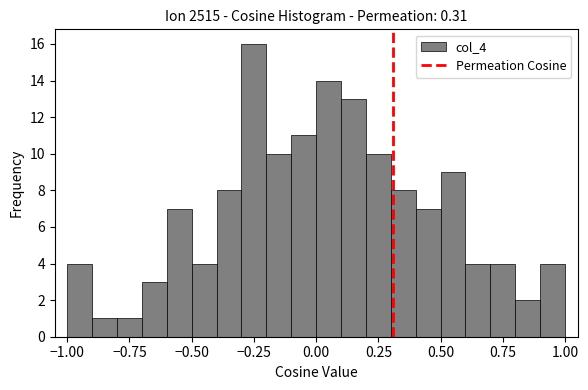

Read against the x-axis, roughly where is the centre of the tallest bar?

-0.25